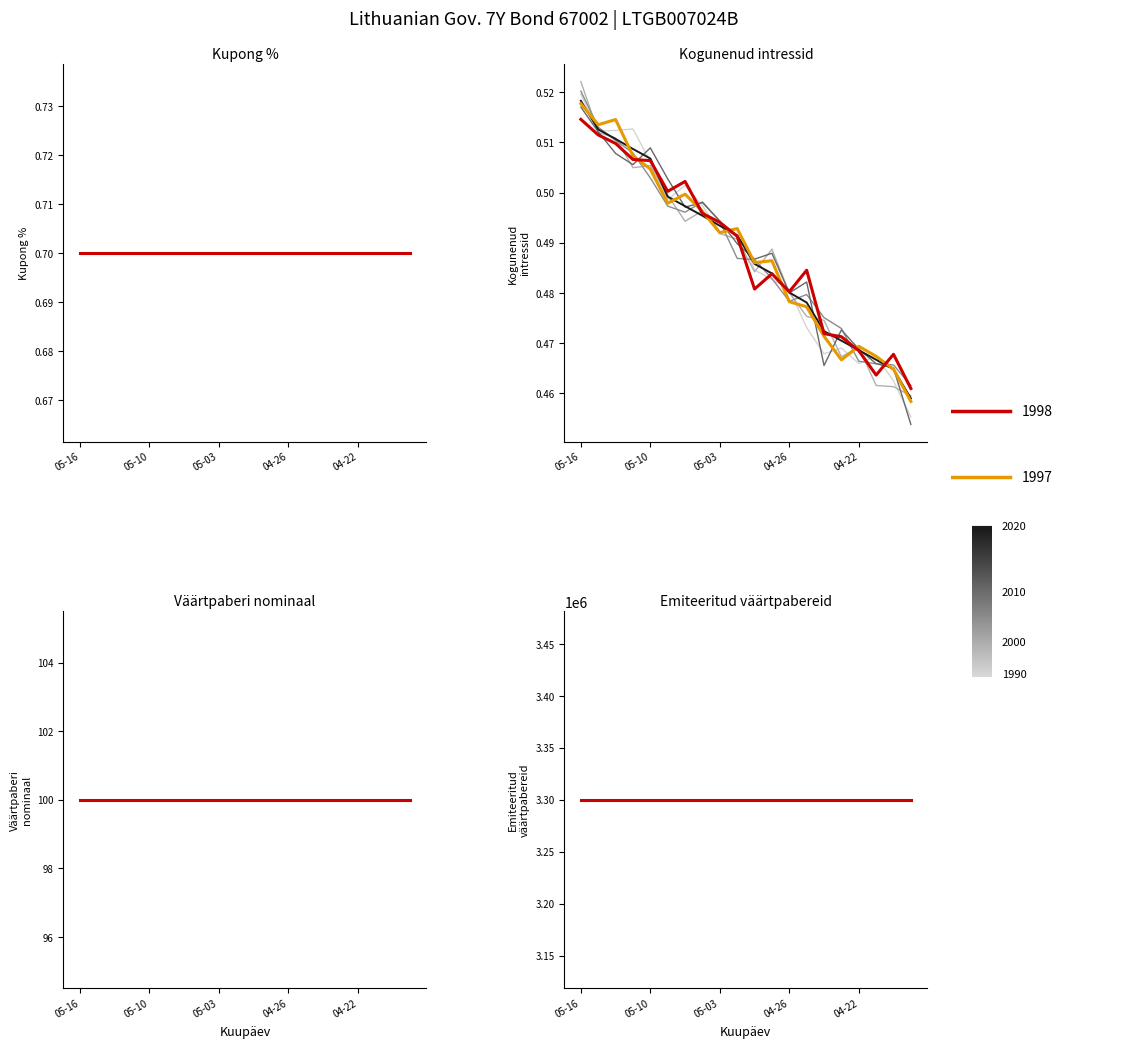

What is the label of the 14th point from the left?

2024-04-25